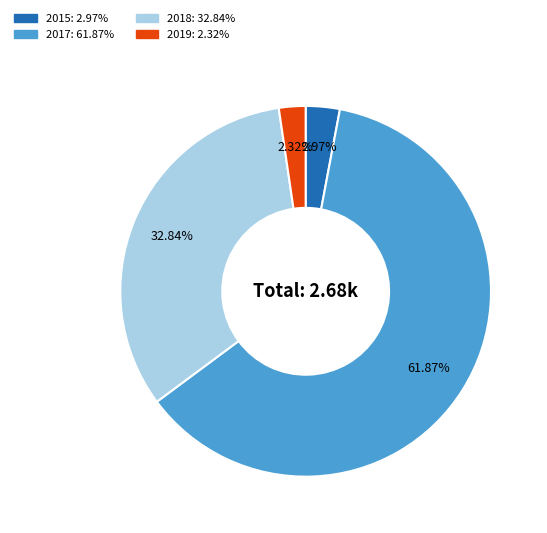

Is there any slice that represents more than half of the pie?

Yes